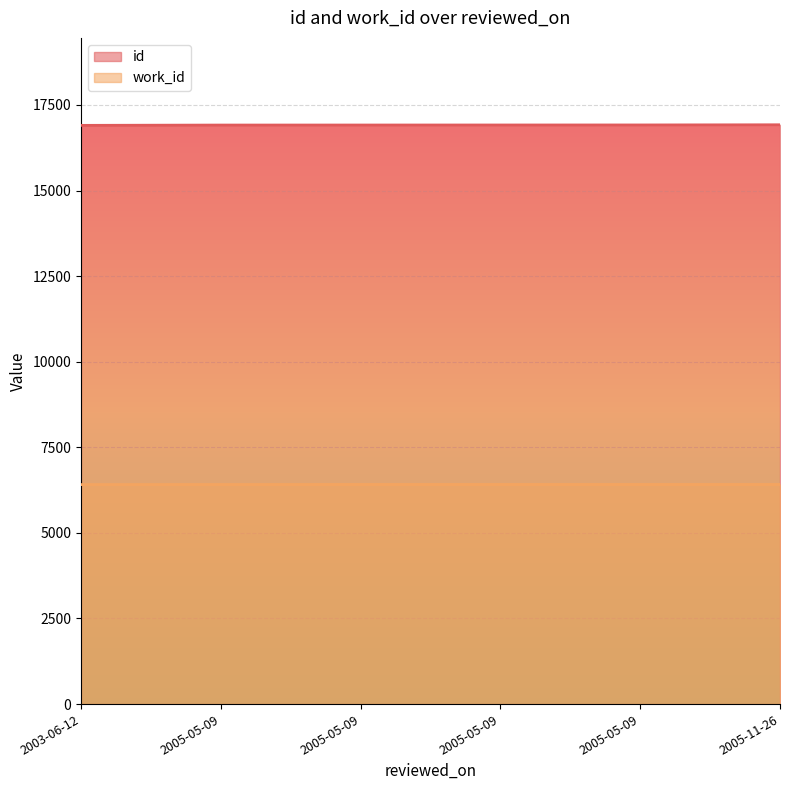

What is the sum of the id values at 2005-05-09 and 2005-05-09?

33826